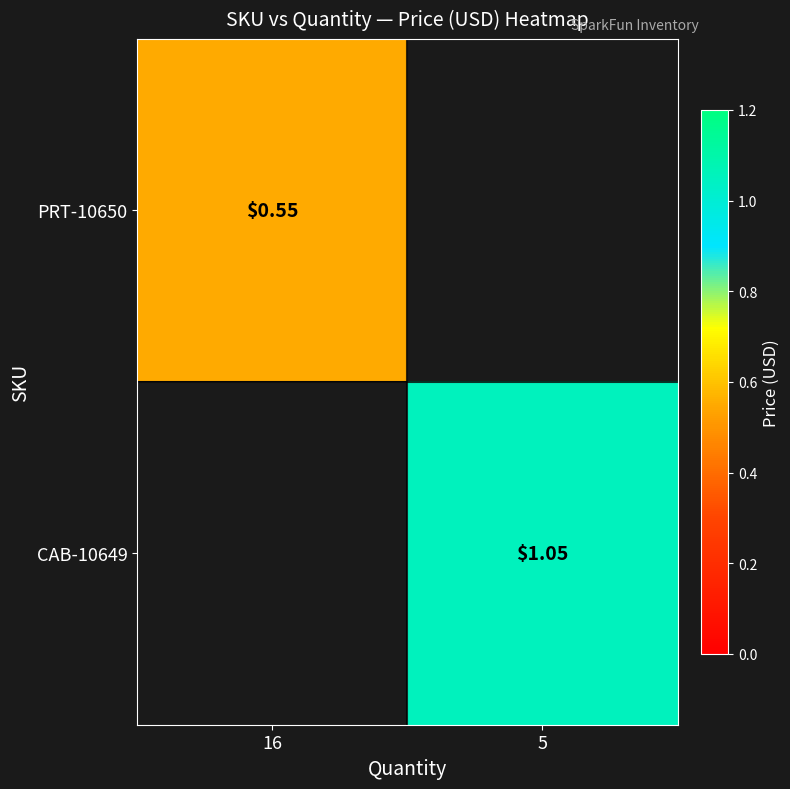

Is it true that PRT-10650 equals 0.2 at 16?

False